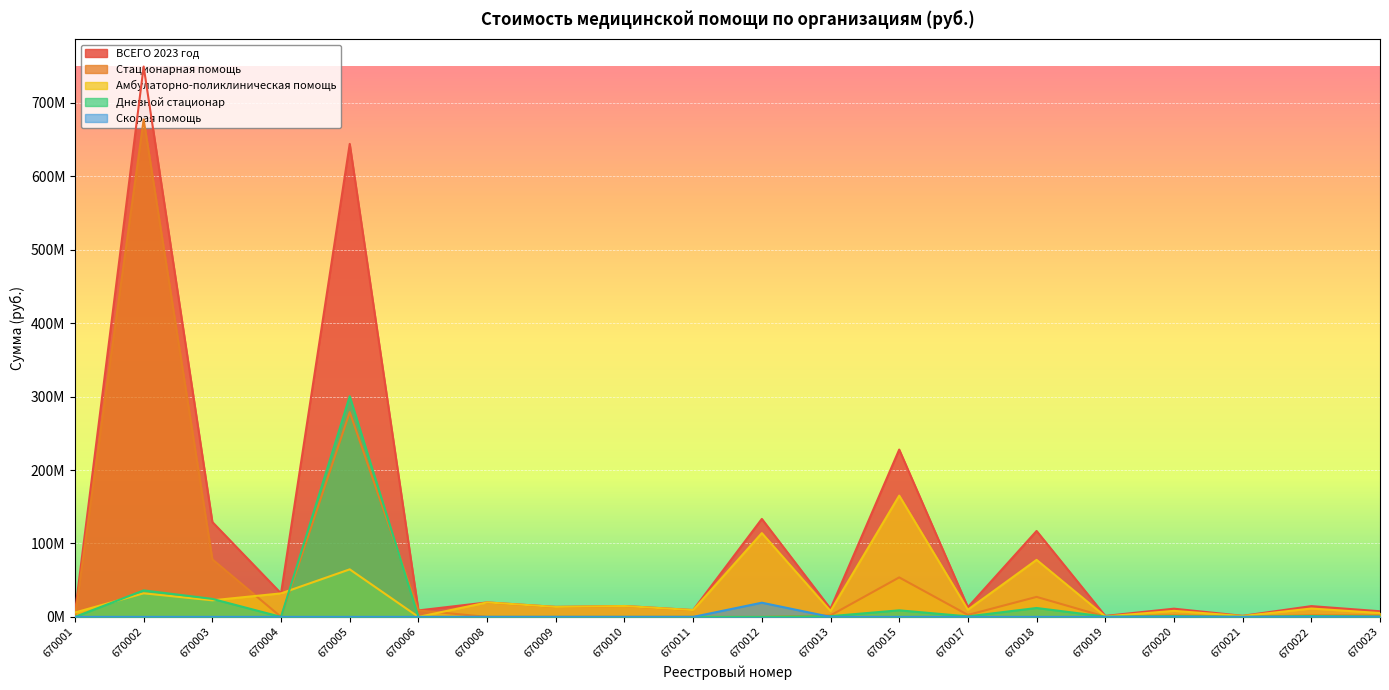

What is the greatest value displayed?

749516415.6